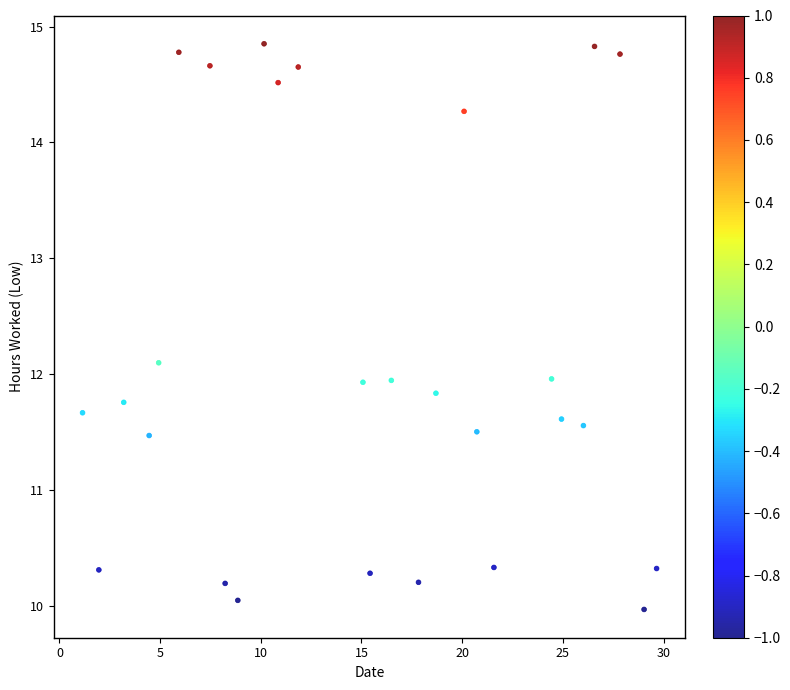

What is the range of X values (max minus min)?

28.5